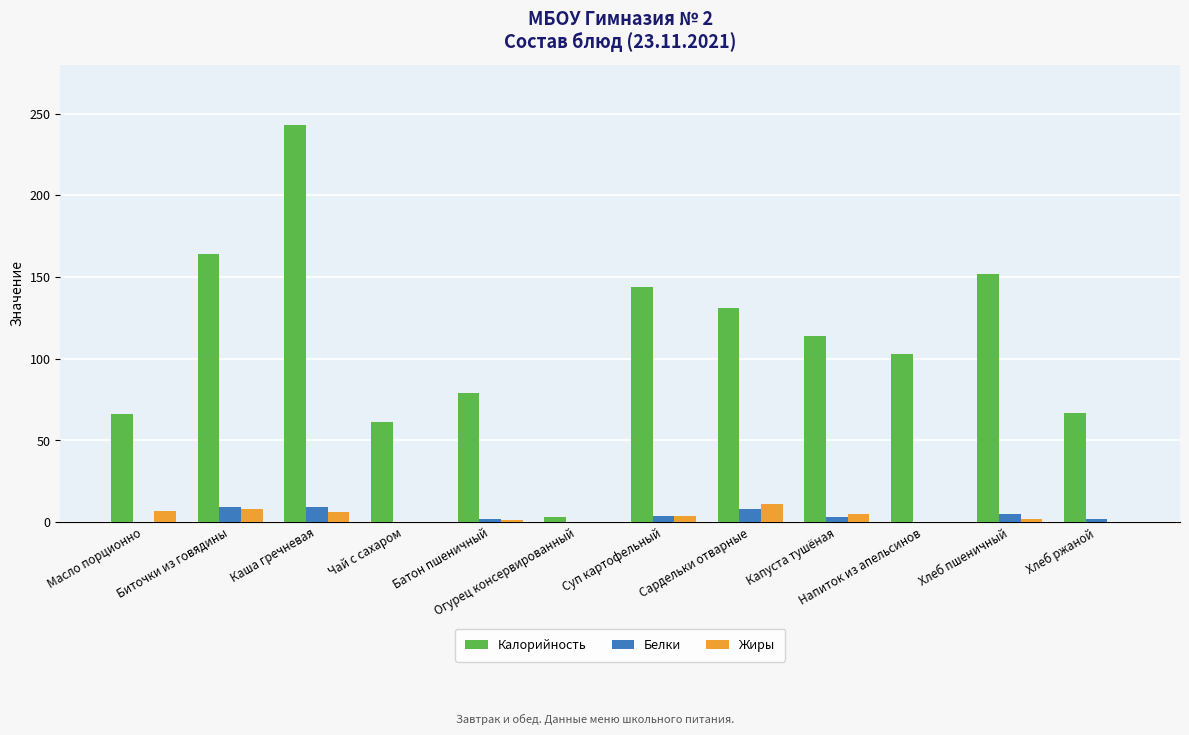

What are all the series names shown in the legend?

Калорийность, Белки, Жиры